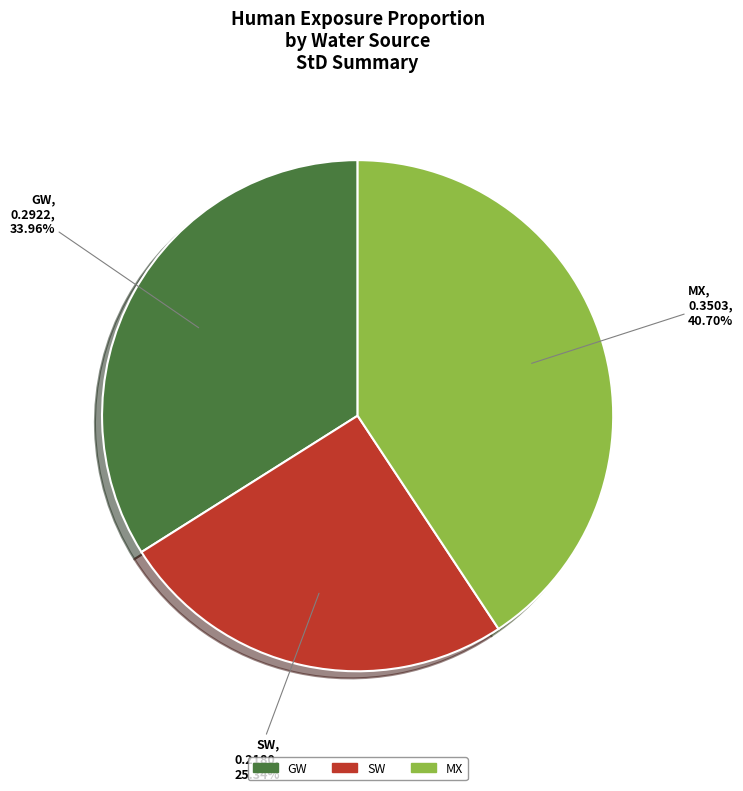

Combined, do MX and SW account for over 50%?

Yes